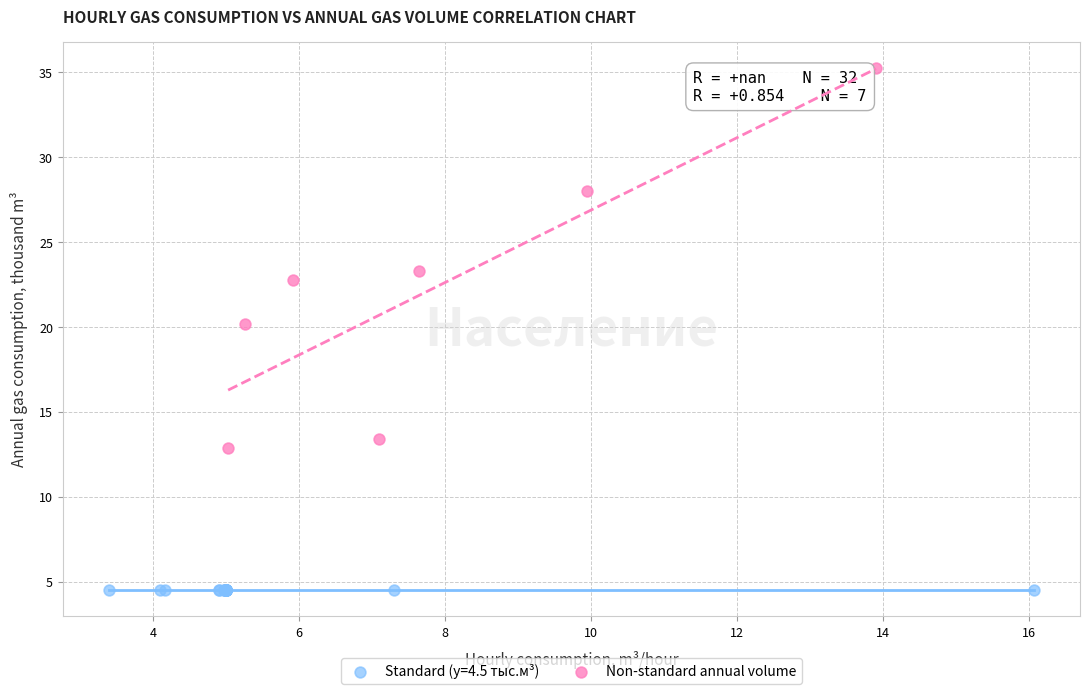

Which series reaches the minimum Y coordinate?

Standard (y=4.5 тыс.м³)